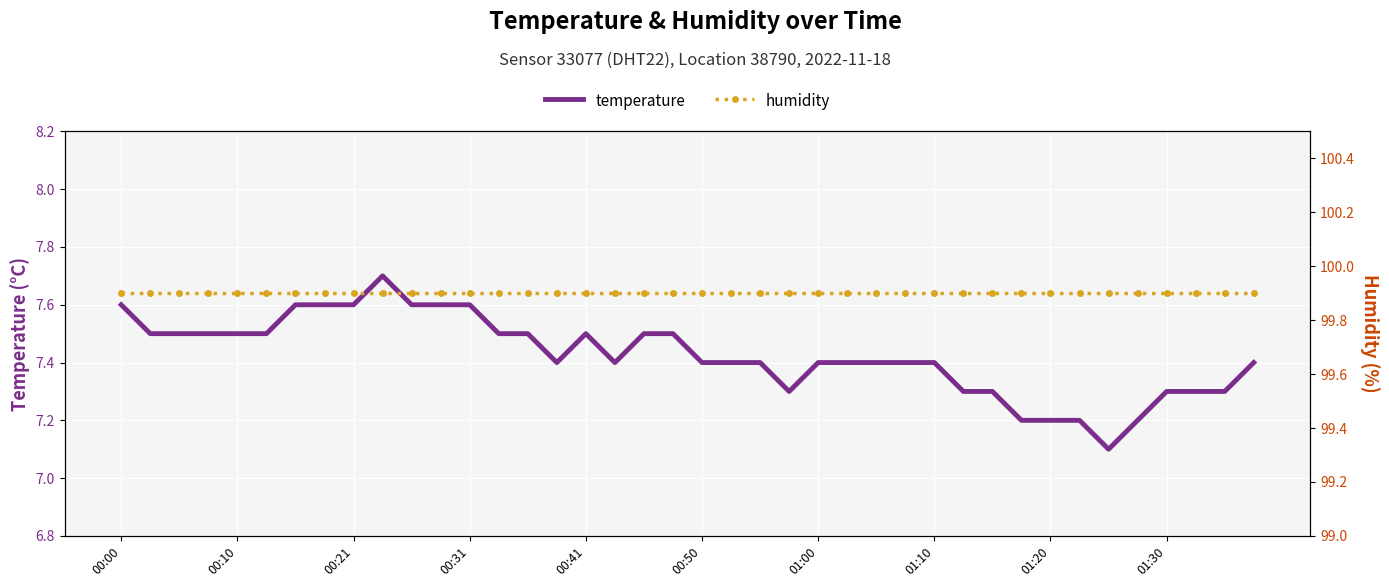

True or false: temperature has a value of 9.6 at 01:20.

False